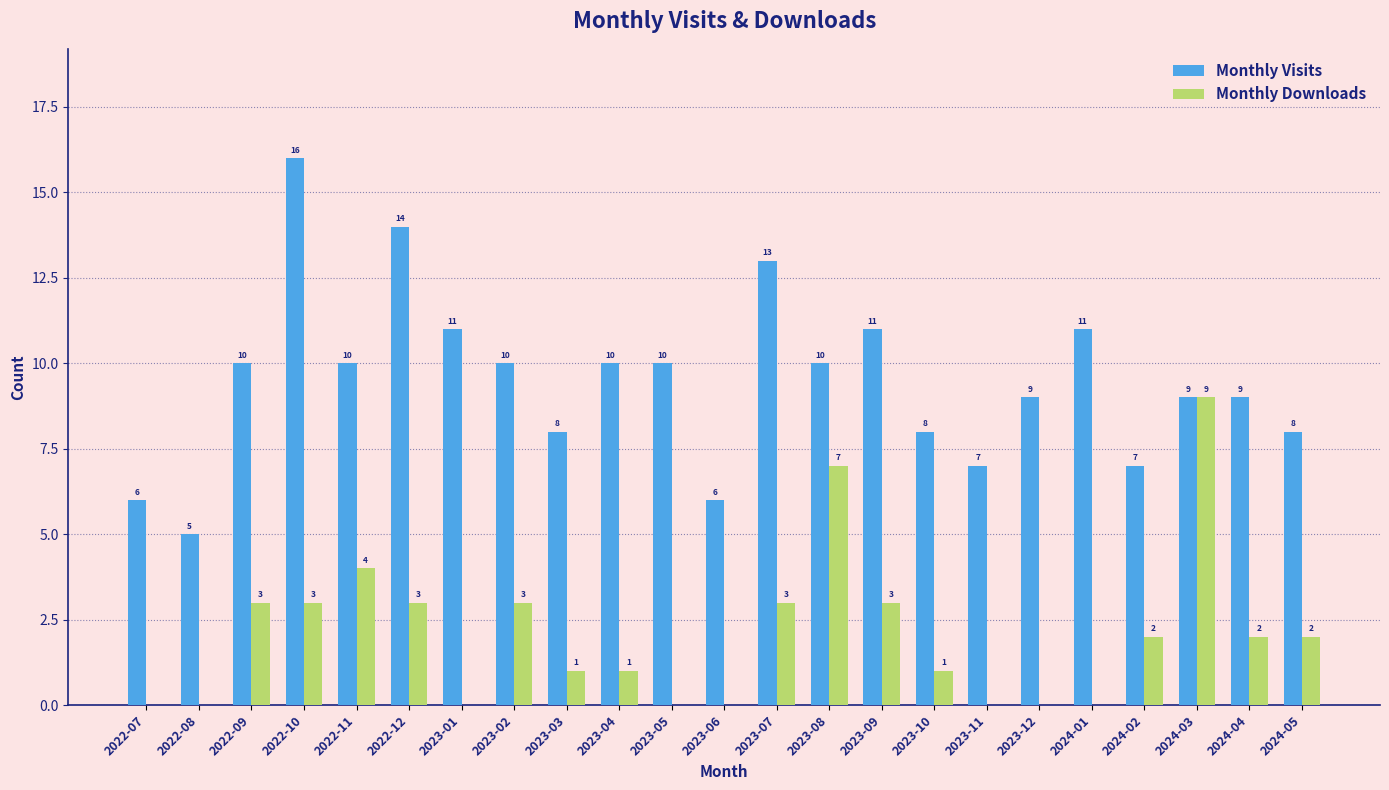

At which category does the chart reach its peak across all series?

2022-10